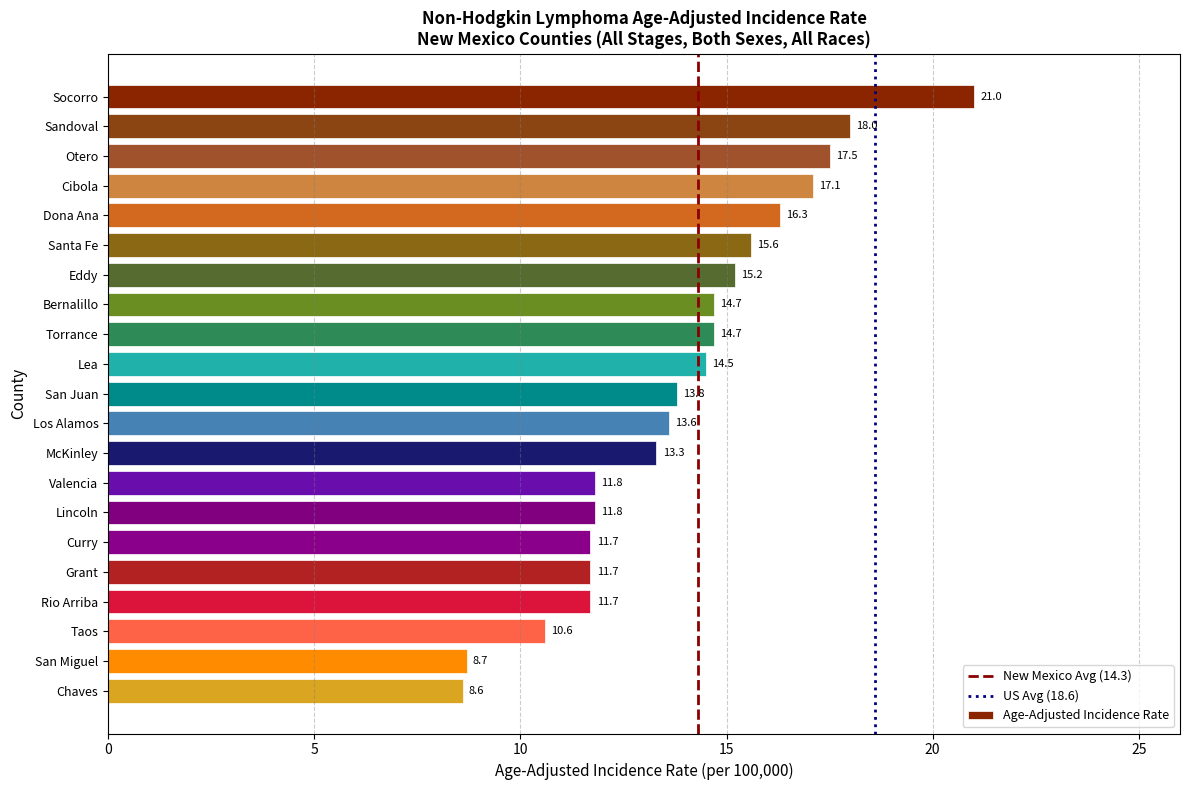

Reading top to bottom, list all the values displayed in this chart.

21.0	18.0	17.5	17.1	16.3	15.6	15.2	14.7	14.7	14.5	13.8	13.6	13.3	11.8	11.8	11.7	11.7	11.7	10.6	8.7	8.6